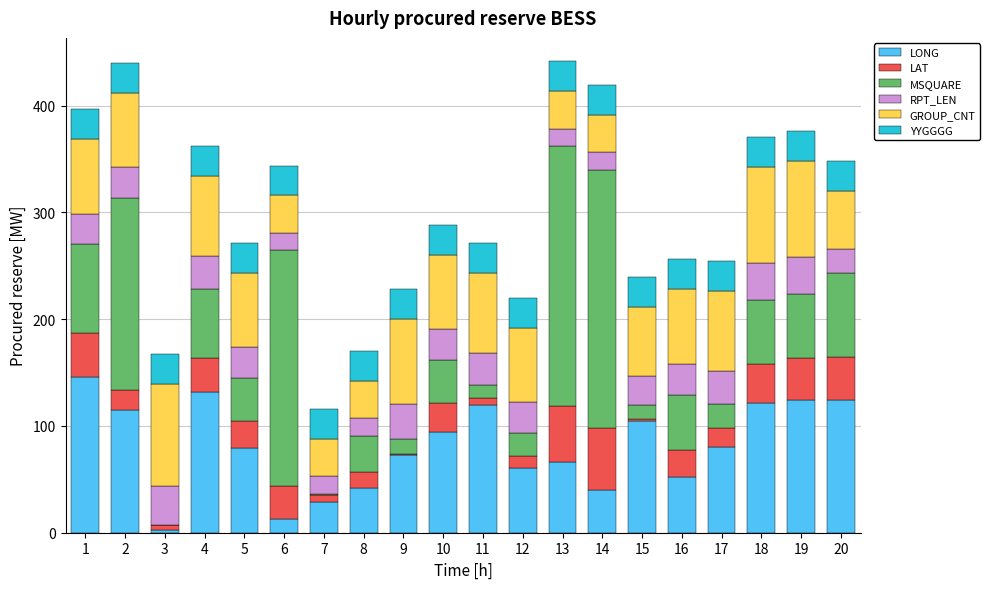

What is the highest value of the LONG series?

145.5